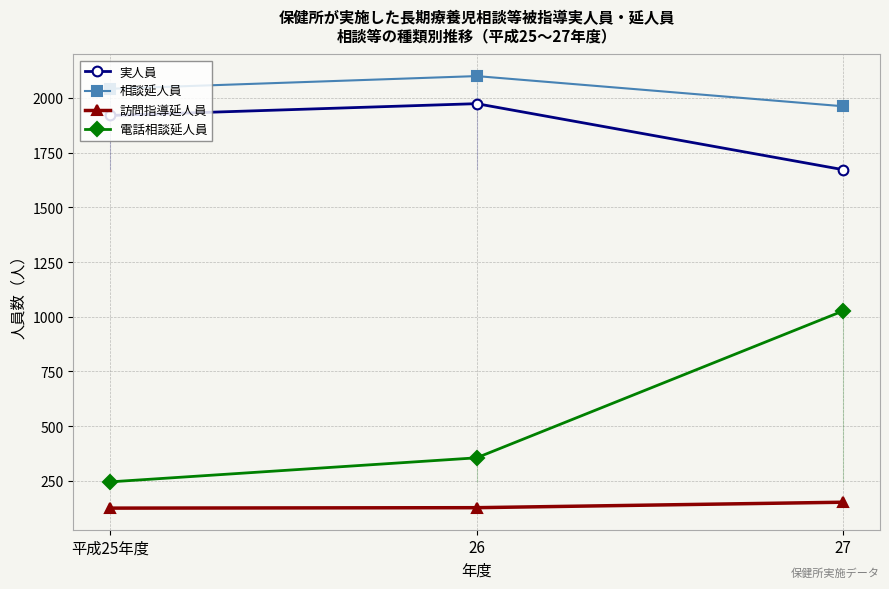

What is the minimum value shown in the chart?

125